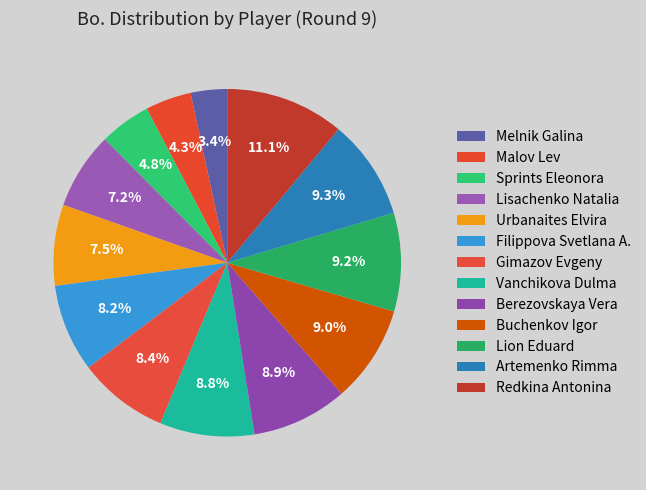

To the nearest percent, what is the average slice percentage?

8%